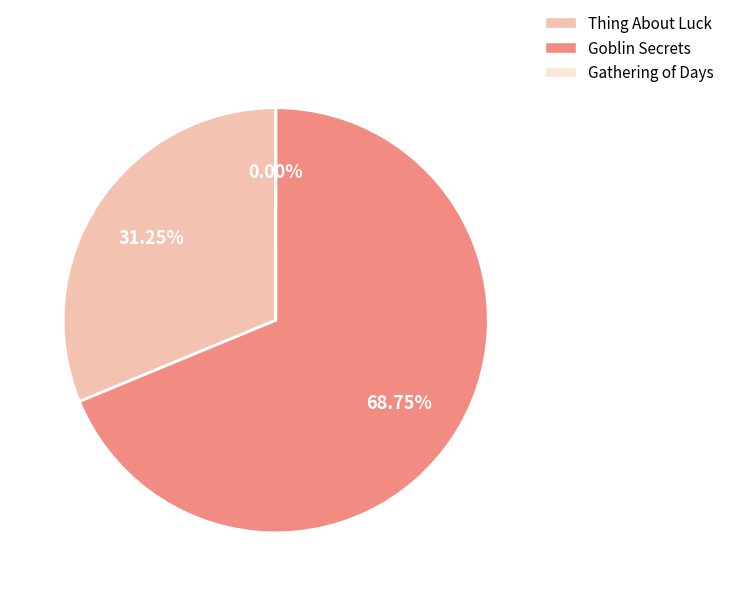

Which slice is the largest?

Goblin Secrets